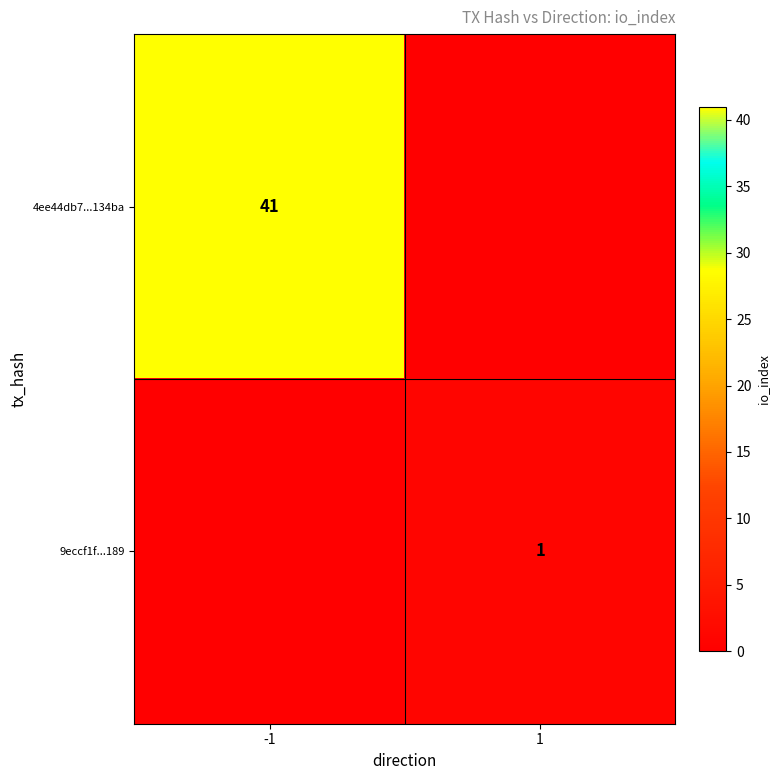

Is it true that 9eccf1f...189 equals 2 at 1?

False